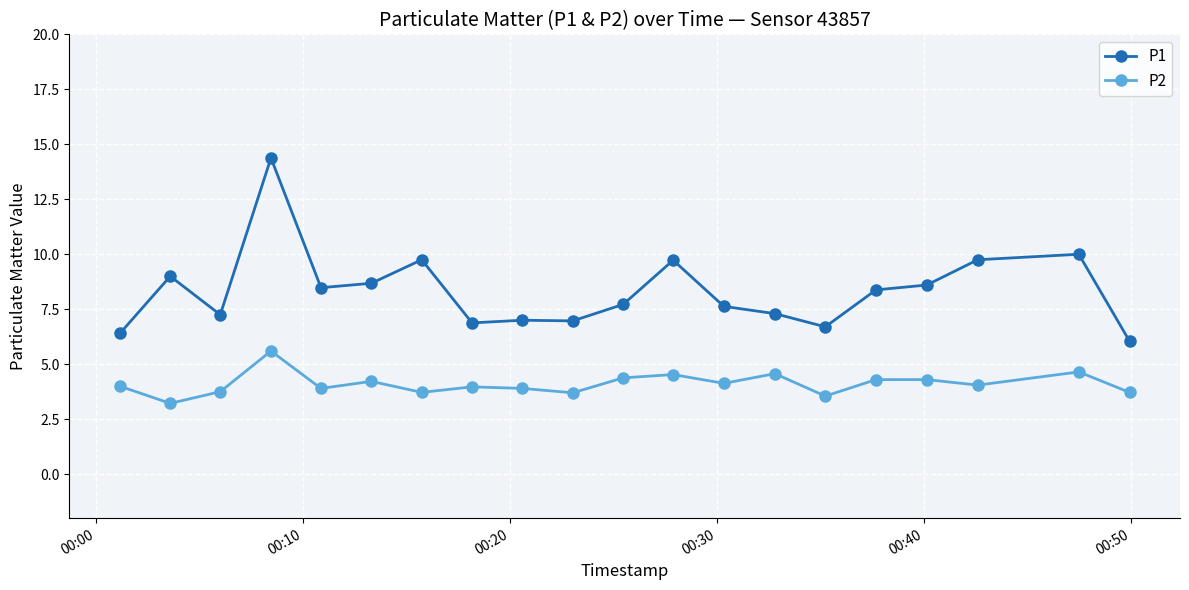

What is the highest value of the P1 series?

14.4